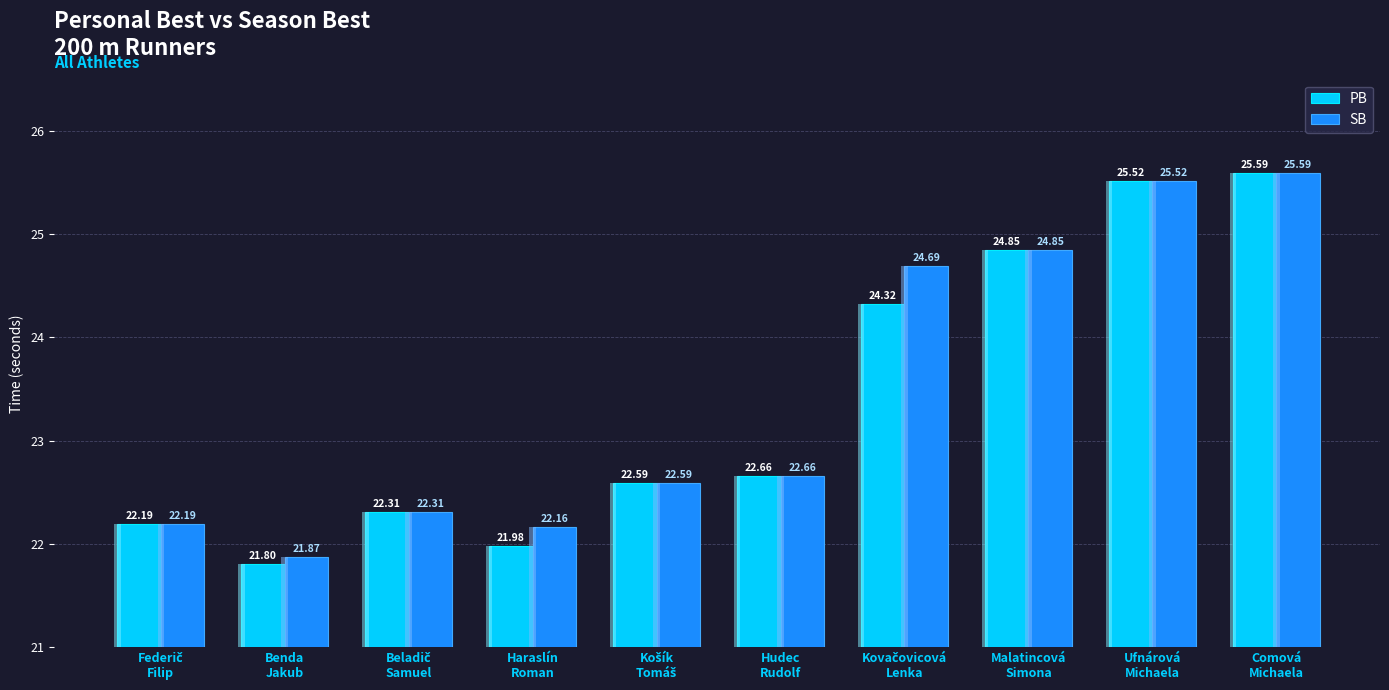

Reading left to right, list all the values displayed in this chart.

PB: Federič
Filip=22.2	Benda
Jakub=21.8	Beladič
Samuel=22.3	Haraslín
Roman=22.0	Košík
Tomáš=22.6	Hudec
Rudolf=22.7	Kovačovicová
Lenka=24.3	Malatincová
Simona=24.9	Ufnárová
Michaela=25.5	Comová
Michaela=25.6
SB: Federič
Filip=22.2	Benda
Jakub=21.9	Beladič
Samuel=22.3	Haraslín
Roman=22.2	Košík
Tomáš=22.6	Hudec
Rudolf=22.7	Kovačovicová
Lenka=24.7	Malatincová
Simona=24.9	Ufnárová
Michaela=25.5	Comová
Michaela=25.6